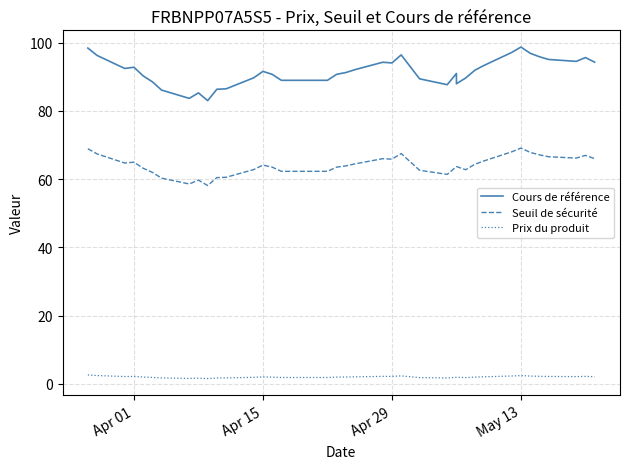

Does the chart have visible grid lines?

Yes